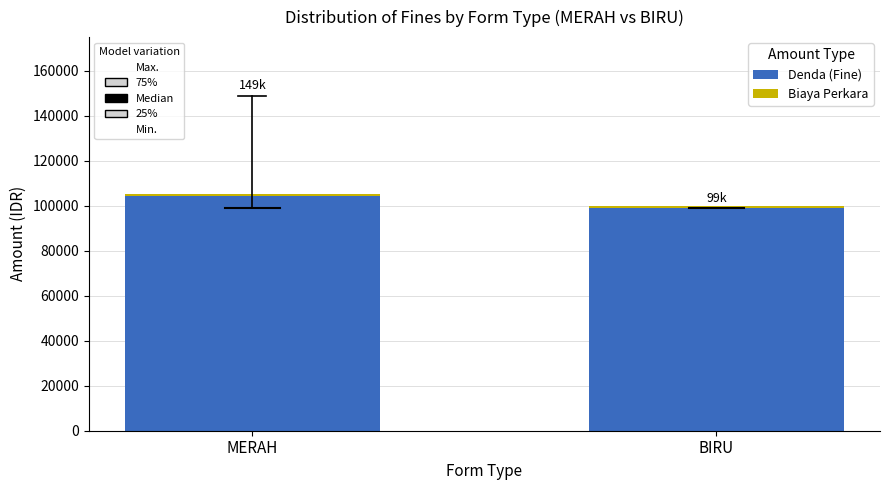

Count the number of data series in this chart.

2